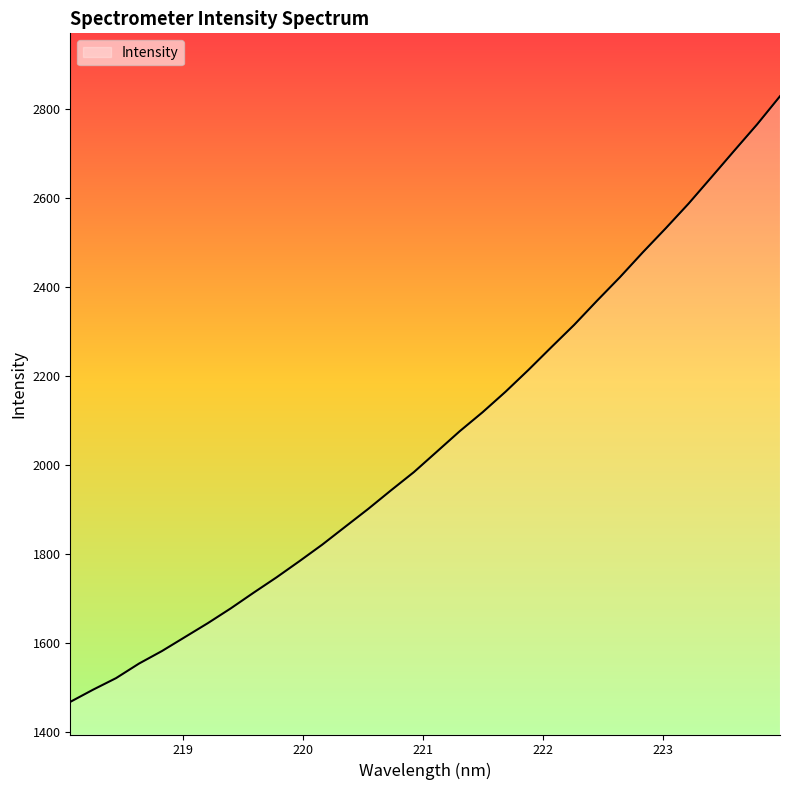

Does the chart have visible grid lines?

No